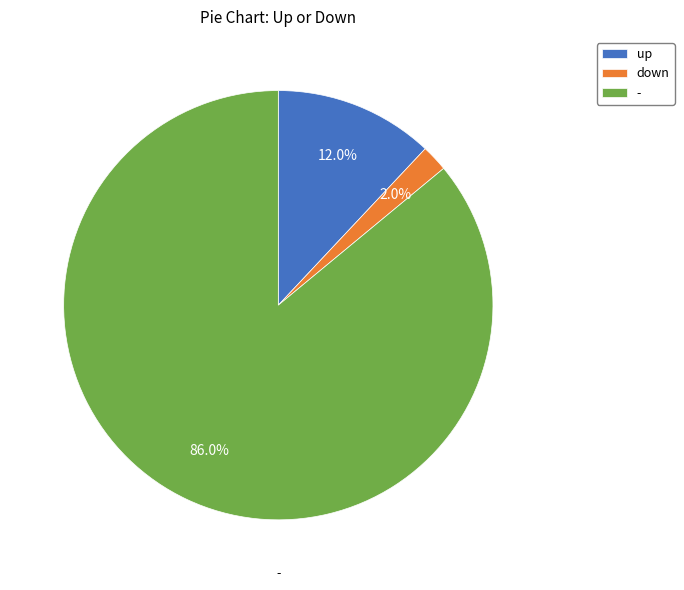

To the nearest percent, what is the difference between the largest and smallest slice percentages?

84%